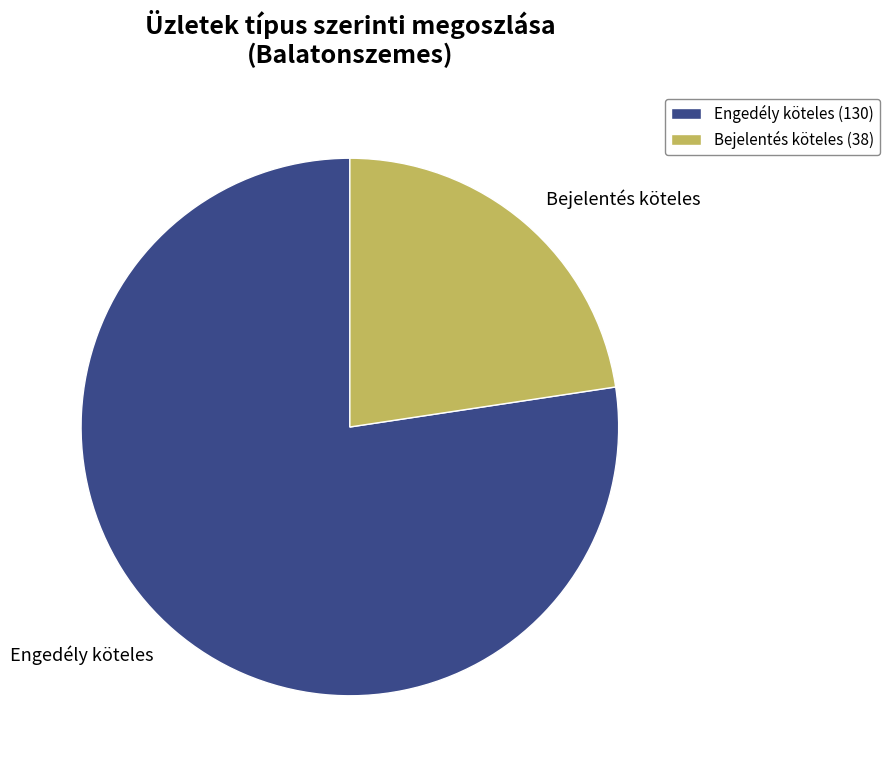

Is Engedély köteles the majority of the pie?

Yes